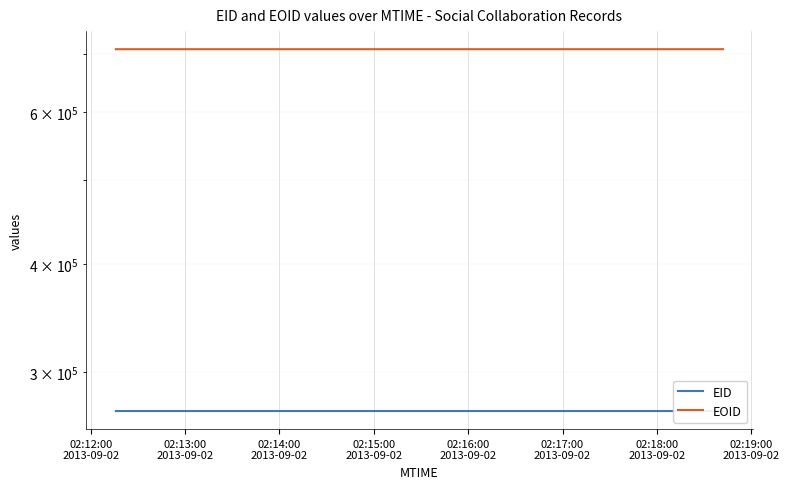

At which category does EID reach its first local valley?

02:15:00
2013-09-02